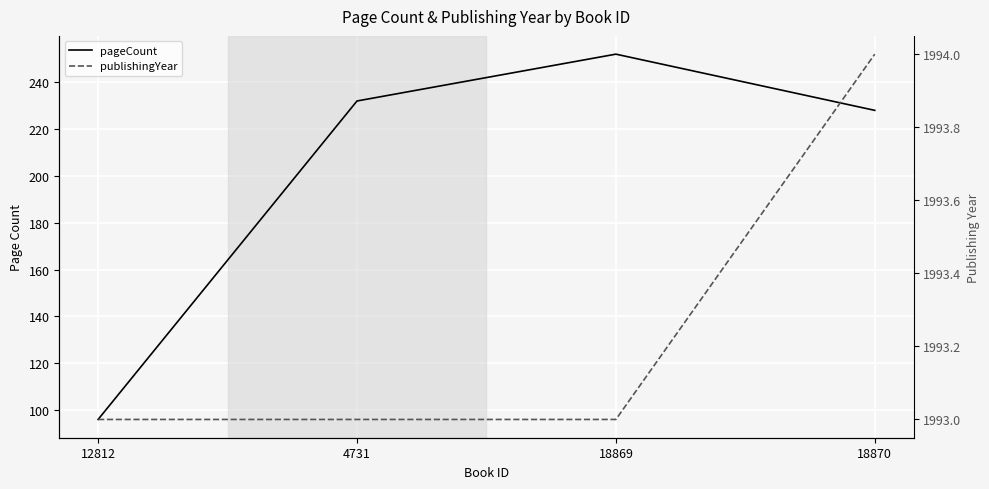

What position from the right is 4731?

3